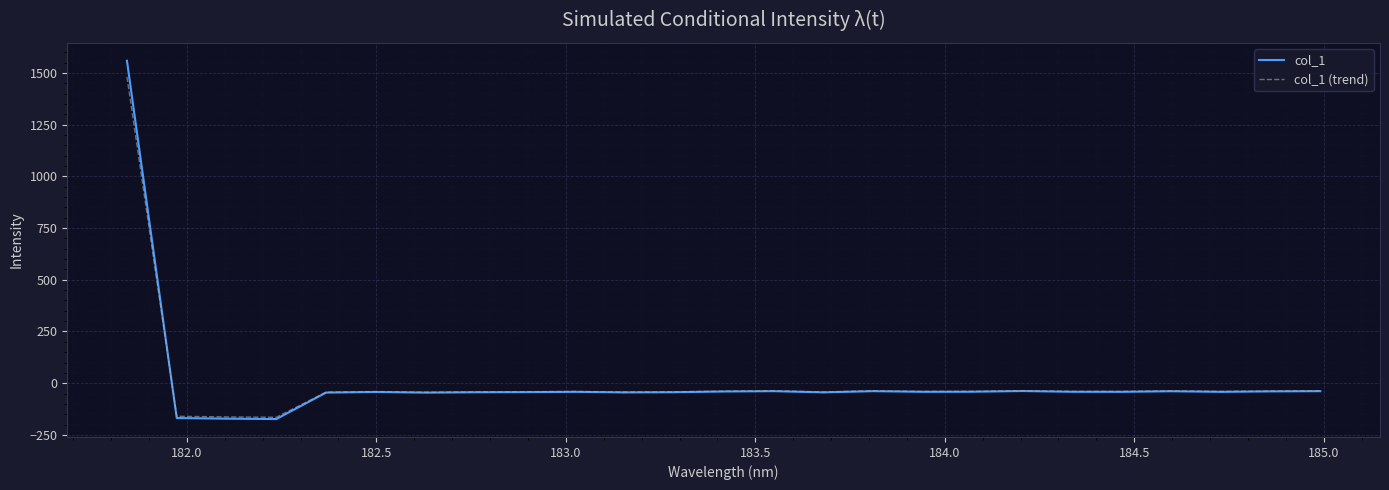

Which series has the largest range (max minus min)?

col_1